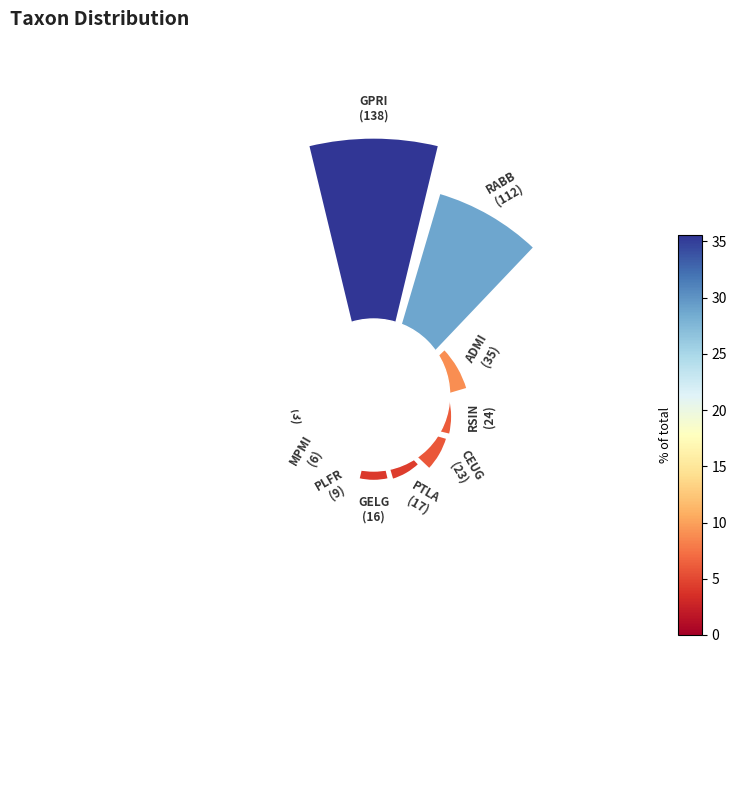

The 8 slice represents 13% of the pie. True or false?

False